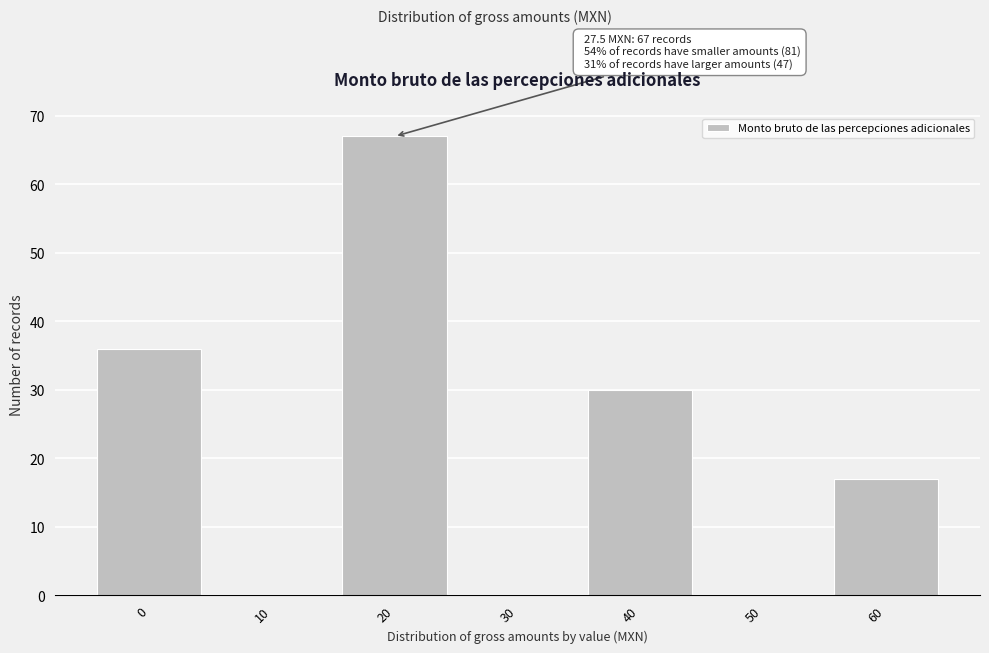

Reading right to left, what are all the values shown in this chart?

60=17	50=0	40=30	30=0	20=67	10=0	0=36